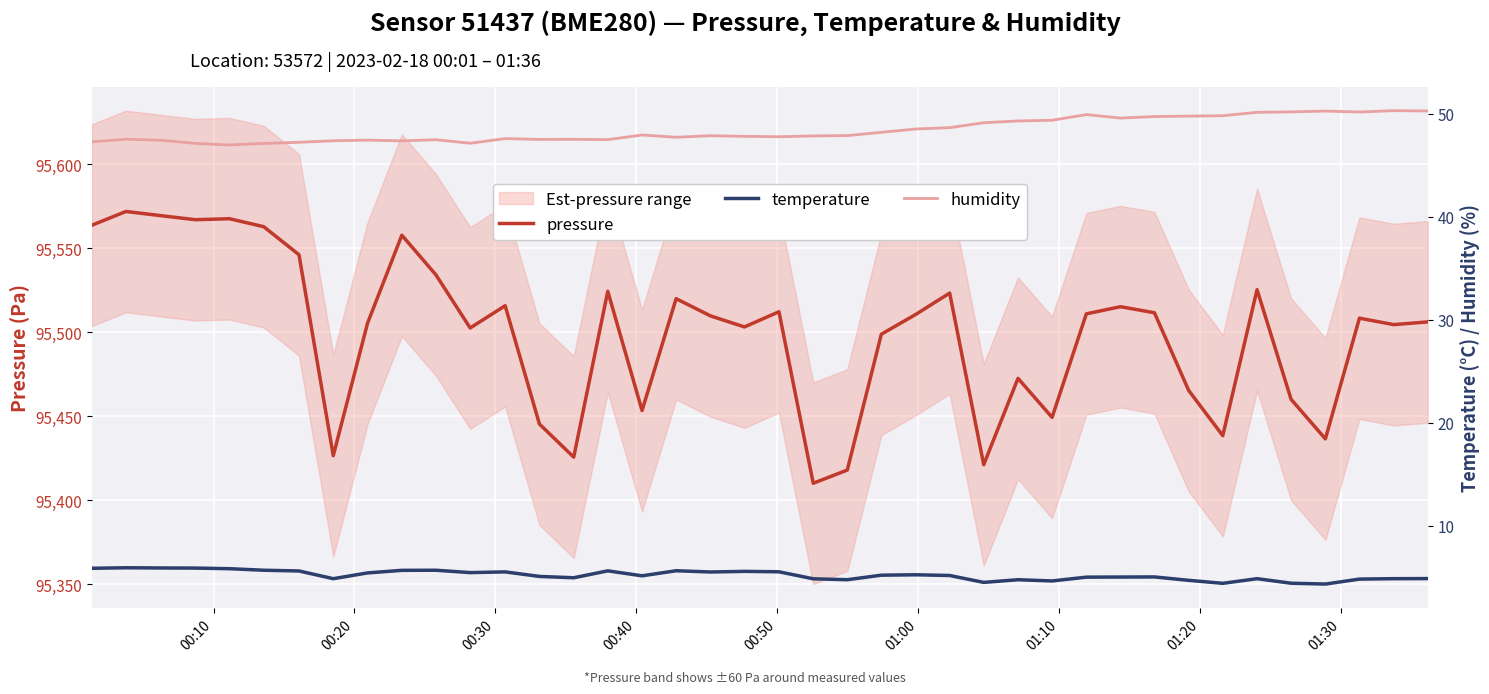

In humidity, how many points are higher than both neighbors (excluding endpoints)?

10